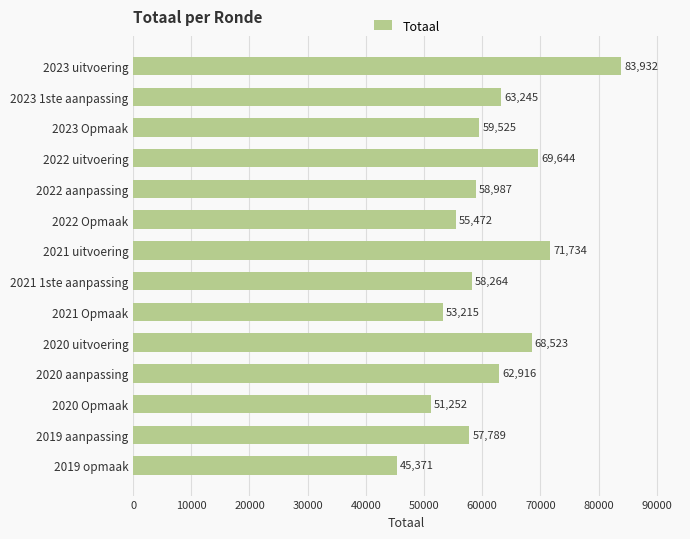

How many bars are there in total?

14